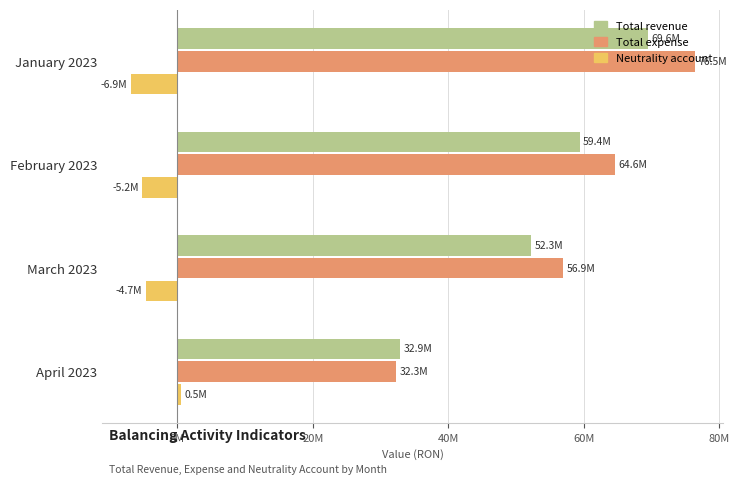

What are all the series names shown in the legend?

Total revenue, Total expense, Neutrality account